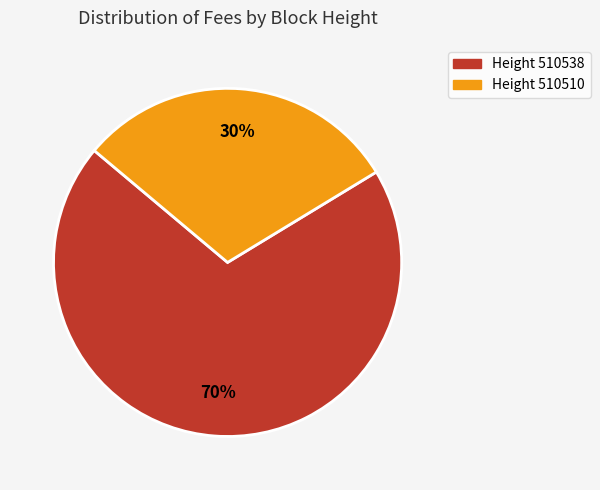

What is the ratio of the value at Height 510510 to the value at Height 510538?

0.4